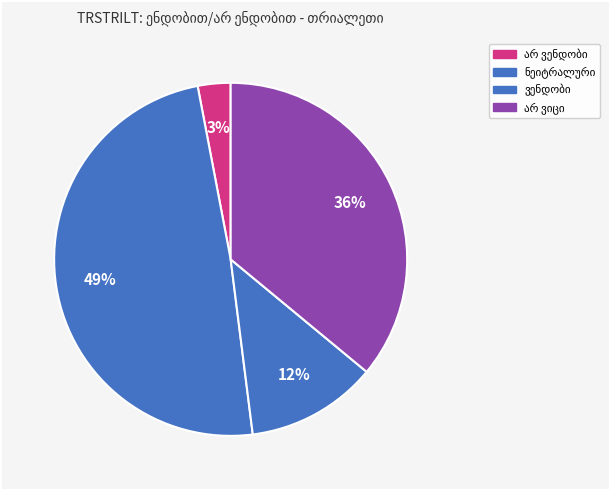

Count the number of slices in the pie.

4